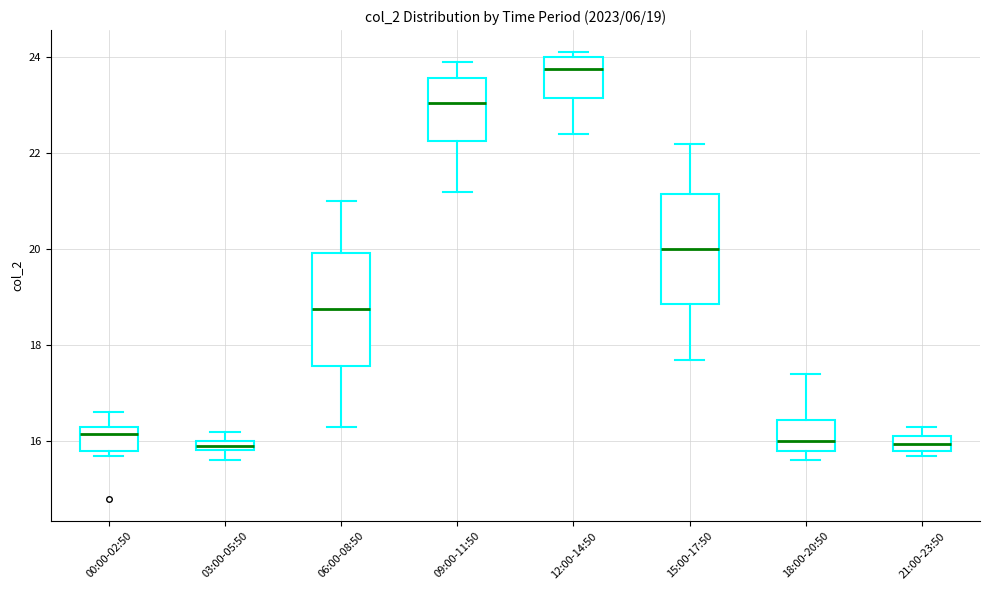

Which box's median line is the highest?

12:00-14:50